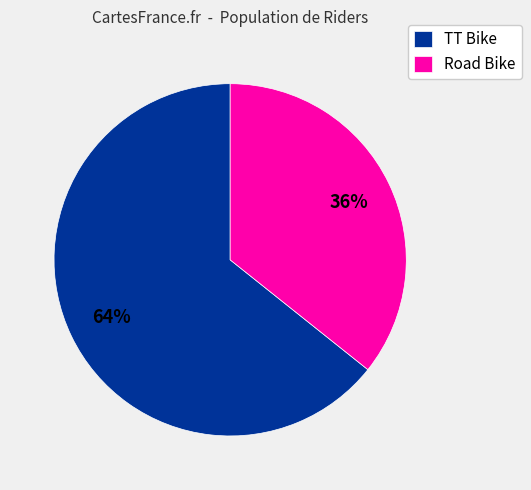

Which slice represents more than half of the pie?

TT Bike